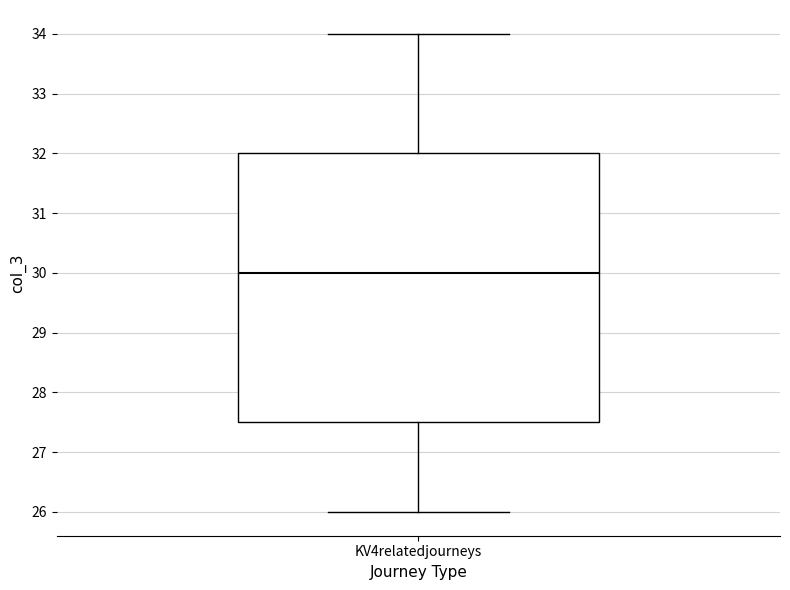

Transcribe this box plot: give where the median line is, the range the box spans, and where the two whiskers end, as read against the y-axis. The values are not printed on the chart, so give them approximately, as read against the axis.

median 30.0, box 27.5 to 32.0, whiskers 26.0 to 34.0